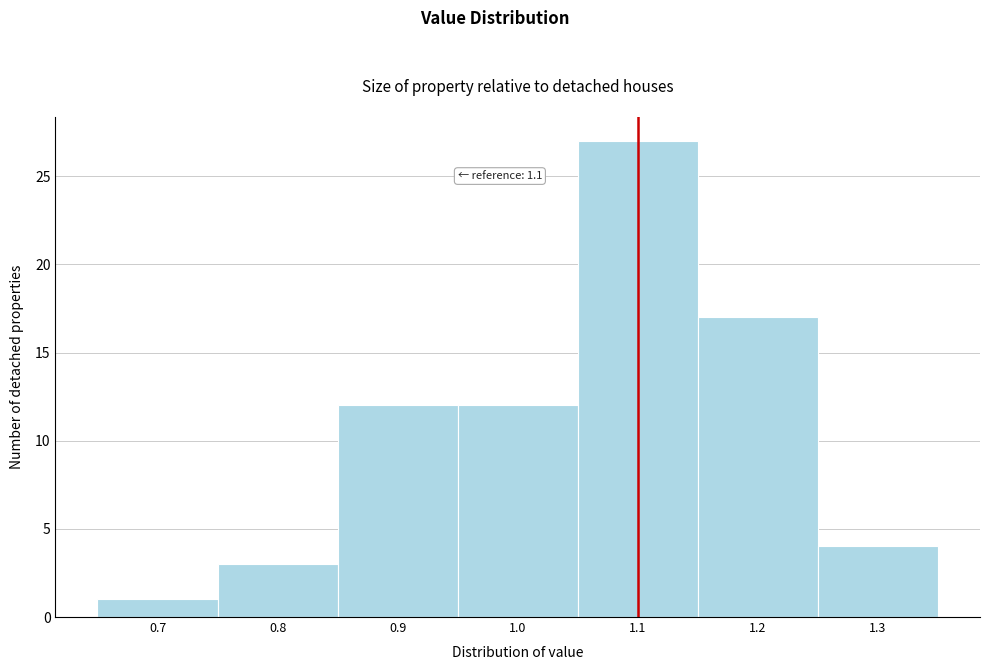

Which range on the x-axis has the tallest bar?

1.05 to 1.15